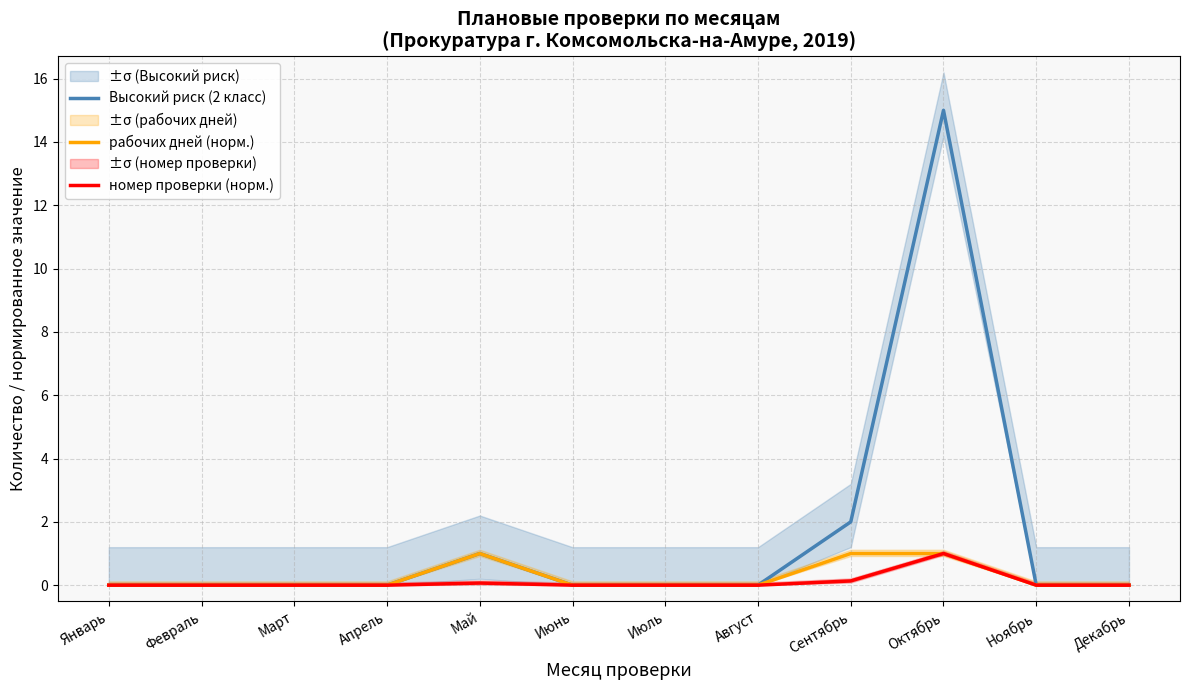

At which label does рабочих дней (норм.) reach its minimum?

Январь